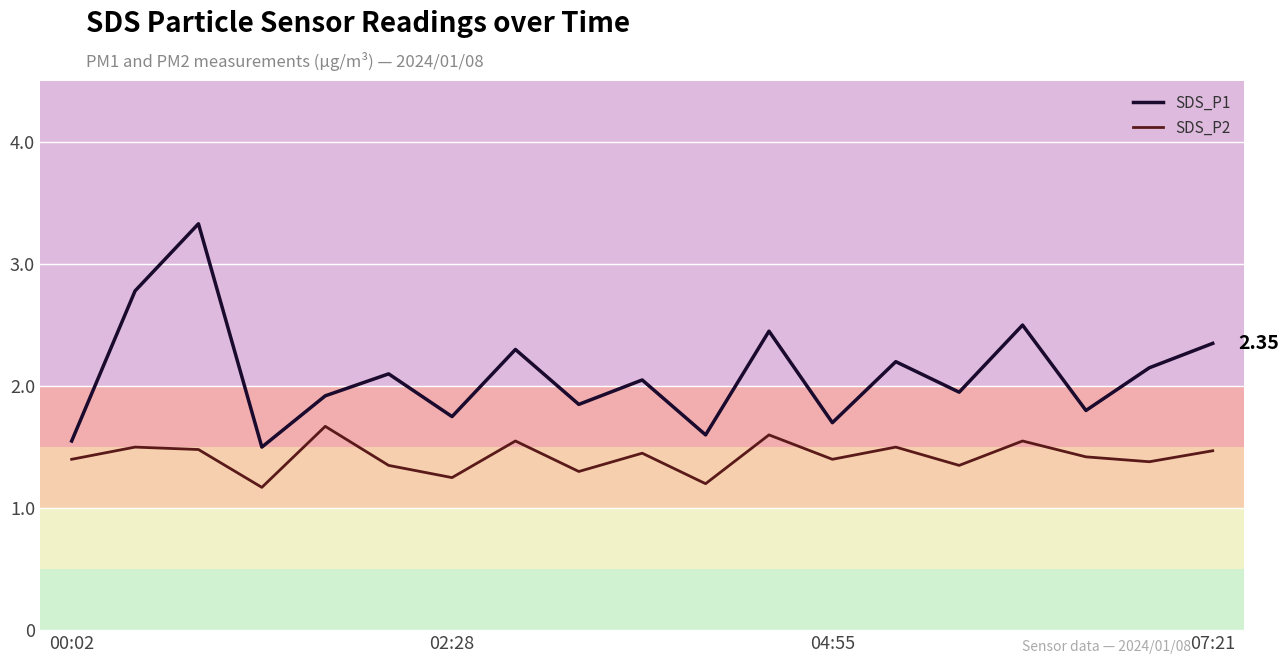

Which series has the widest spread of values?

SDS_P1